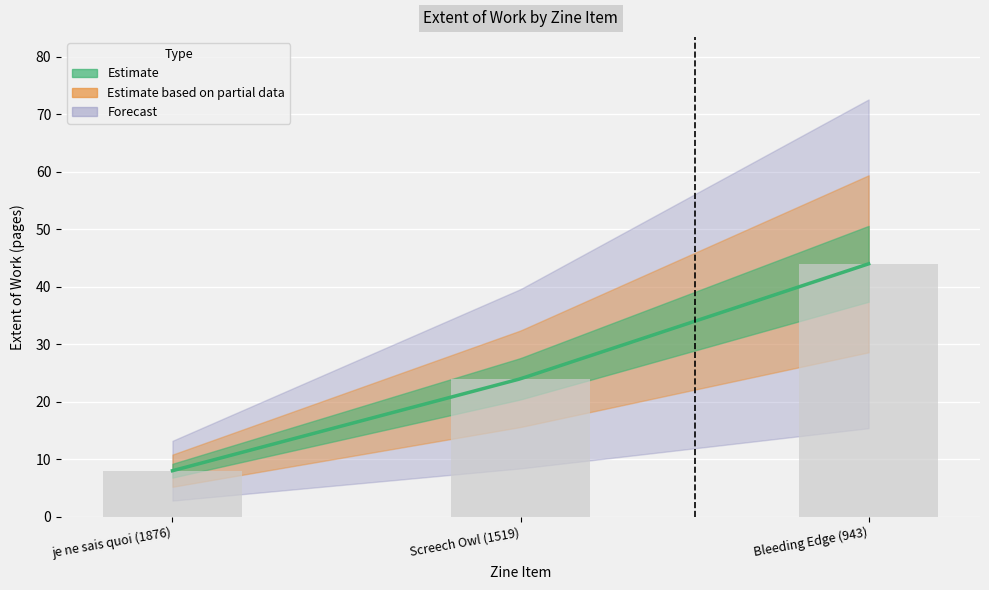

Does the chart contain stacked bars?

No